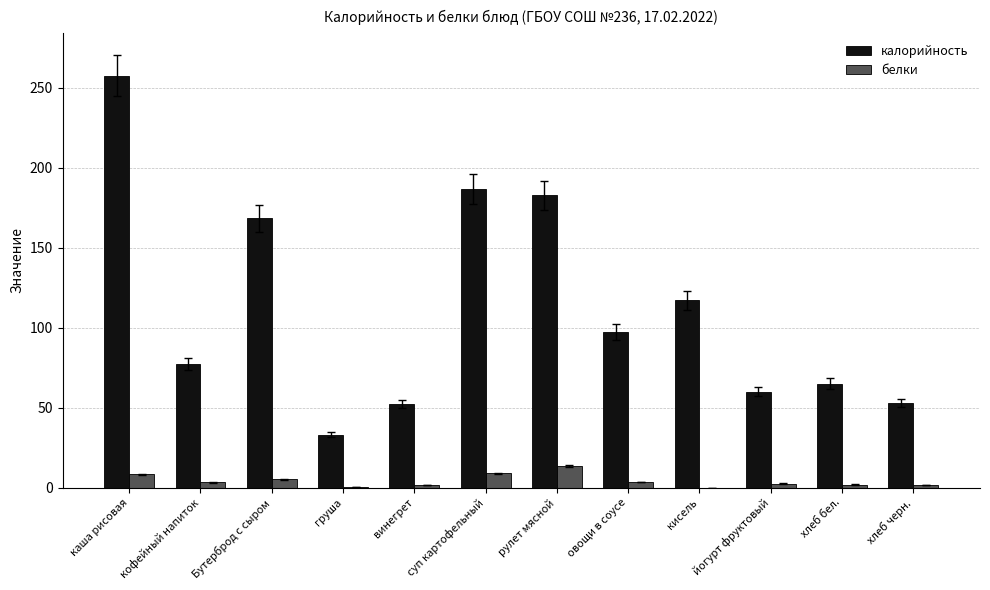

Which series has the largest total across all categories?

калорийность